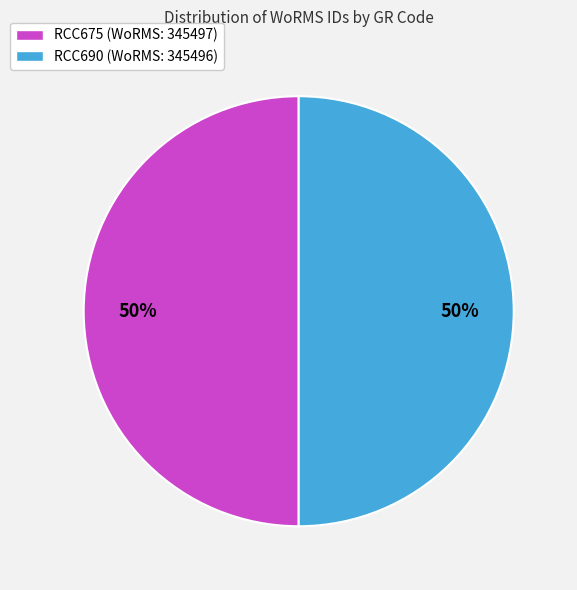

Do RCC690 (WoRMS: 345496) and RCC675 (WoRMS: 345497) together represent more than half of the pie?

Yes